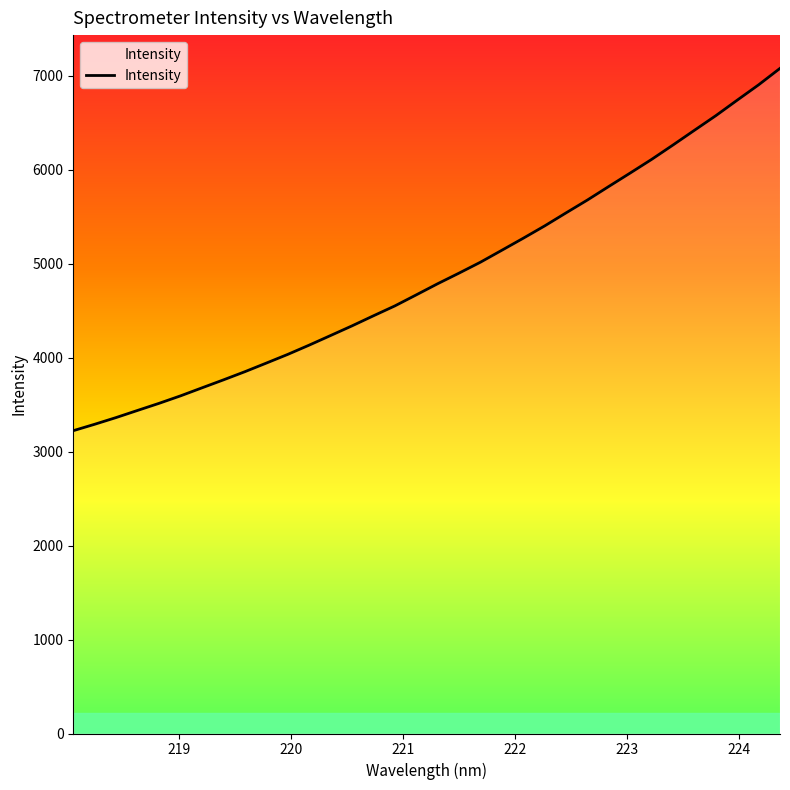

What is the difference between the maximum and minimum values?

3855.8